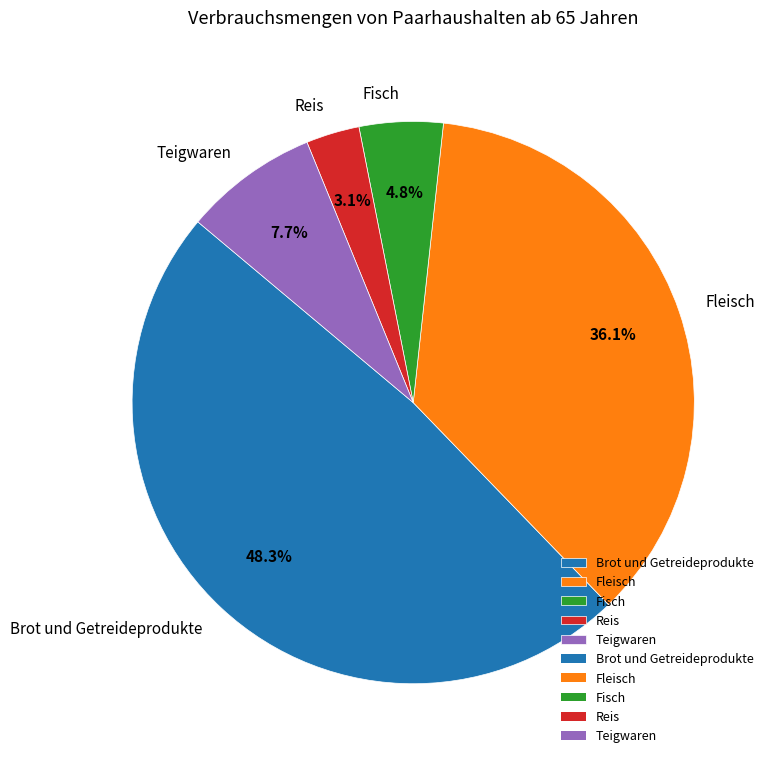

True or false: Teigwaren accounts for 8% of the total.

True